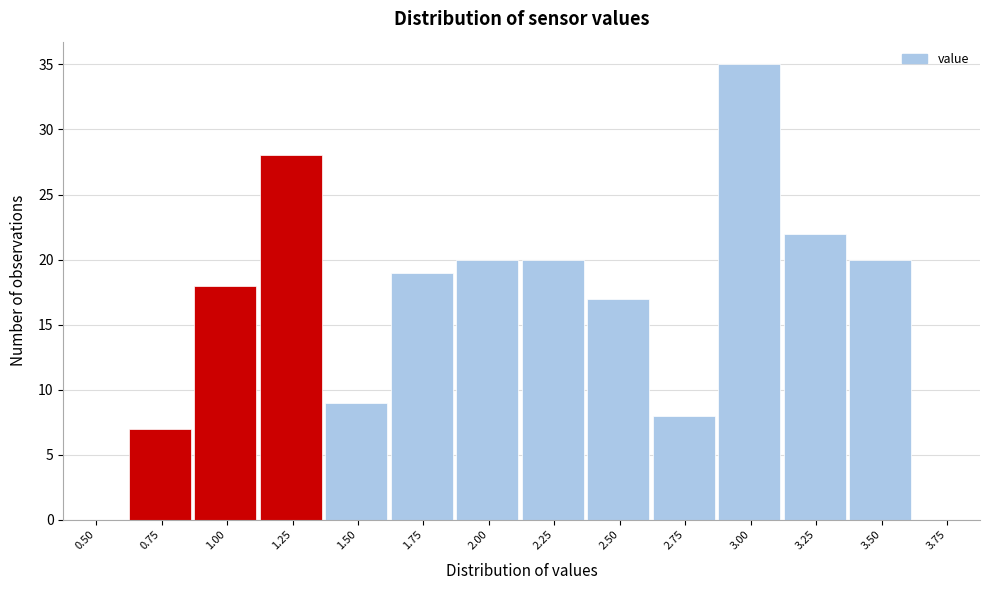

Reading left to right, extract all data points from this chart.

0.50=0	0.75=7	1.00=18	1.25=28	1.50=9	1.75=19	2.00=20	2.25=20	2.50=17	2.75=8	3.00=35	3.25=22	3.50=20	3.75=0